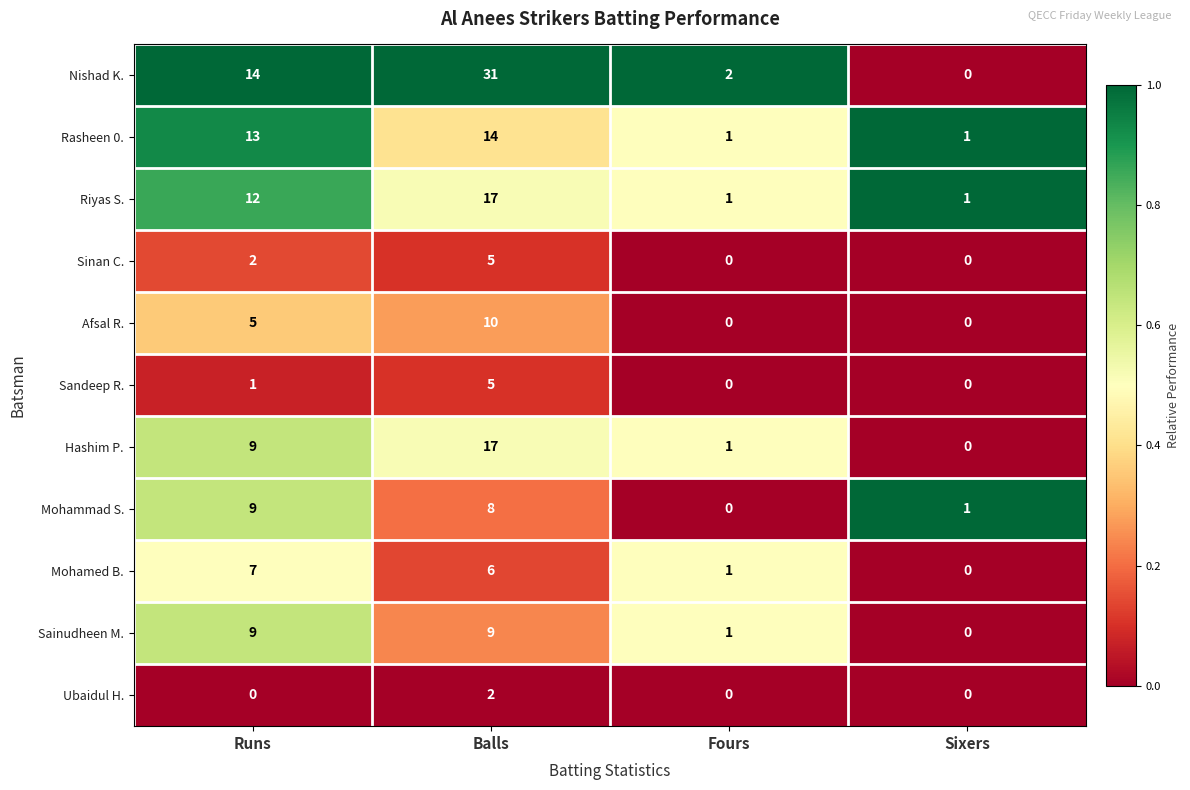

What is the sum of all Nishad K. values?

47